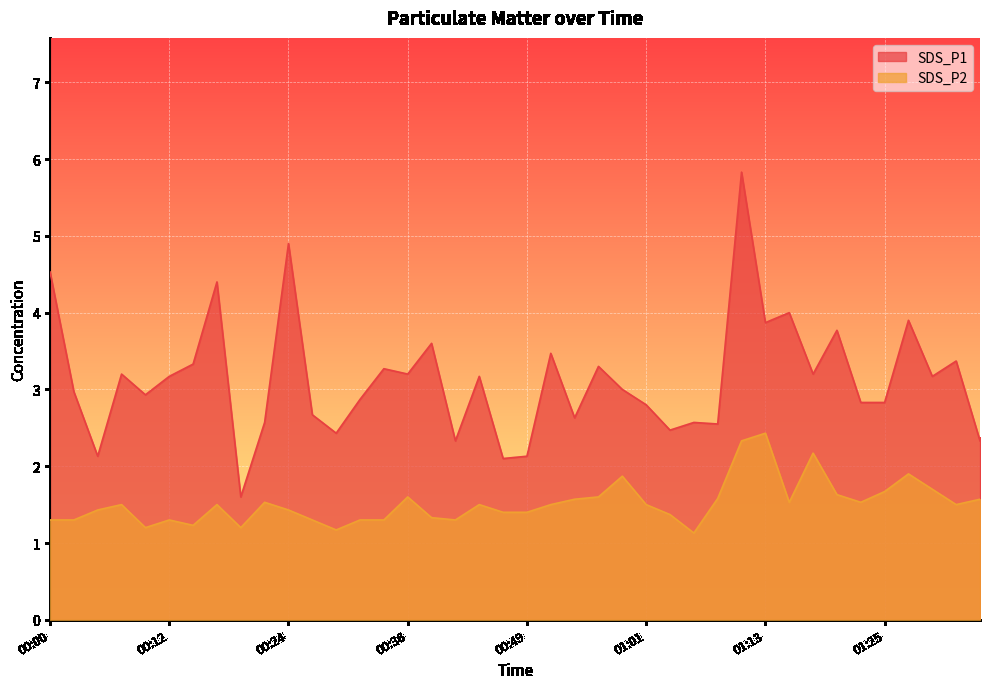

Reading left to right, what are all the values shown in this chart?

SDS_P1: 00:00=4.5	00:02=3.0	00:05=2.1	00:07=3.2	00:10=2.9	00:12=3.2	00:15=3.3	00:17=4.4	00:19=1.6	00:22=2.6	00:24=4.9	00:27=2.7	00:29=2.4	00:32=2.9	00:34=3.3	00:36=3.2	00:39=3.6	00:41=2.3	00:44=3.2	00:46=2.1	00:49=2.1	00:51=3.5	00:54=2.6	00:56=3.3	00:58=3.0	01:01=2.8	01:03=2.5	01:06=2.6	01:08=2.5	01:11=5.8	01:13=3.9	01:16=4.0	01:18=3.2	01:21=3.8	01:23=2.8	01:25=2.8	01:28=3.9	01:30=3.2	01:33=3.4	01:35=2.3
SDS_P2: 00:00=1.3	00:02=1.3	00:05=1.4	00:07=1.5	00:10=1.2	00:12=1.3	00:15=1.2	00:17=1.5	00:19=1.2	00:22=1.5	00:24=1.4	00:27=1.3	00:29=1.2	00:32=1.3	00:34=1.3	00:36=1.6	00:39=1.3	00:41=1.3	00:44=1.5	00:46=1.4	00:49=1.4	00:51=1.5	00:54=1.6	00:56=1.6	00:58=1.9	01:01=1.5	01:03=1.4	01:06=1.1	01:08=1.6	01:11=2.3	01:13=2.4	01:16=1.5	01:18=2.2	01:21=1.6	01:23=1.5	01:25=1.7	01:28=1.9	01:30=1.7	01:33=1.5	01:35=1.6